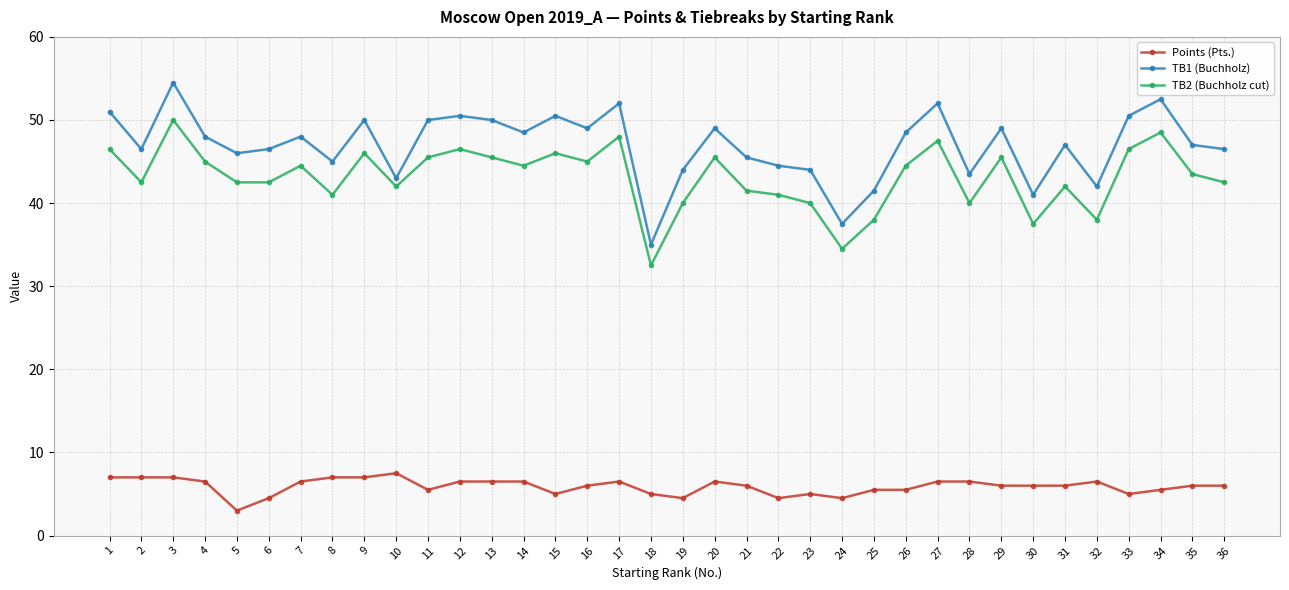

True or false: TB1 (Buchholz) and TB2 (Buchholz cut) cross at least once.

False